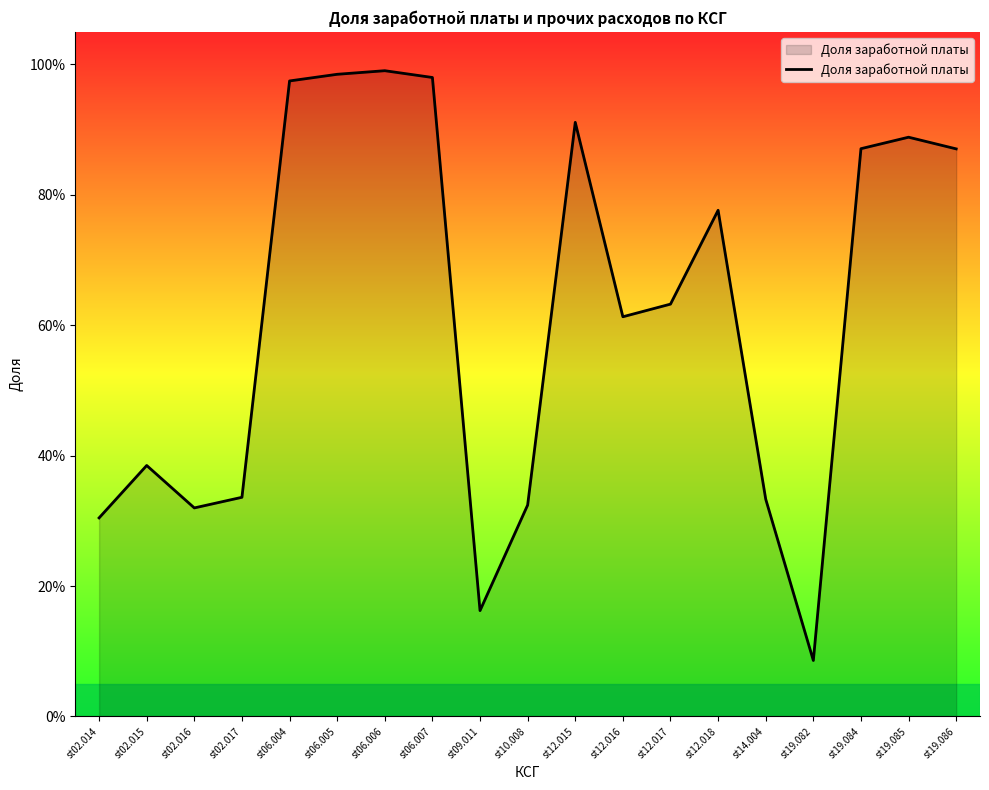

Reading left to right, extract all data points from this chart.

0.3	0.4	0.3	0.3	1.0	1.0	1.0	1.0	0.2	0.3	0.9	0.6	0.6	0.8	0.3	0.1	0.9	0.9	0.9